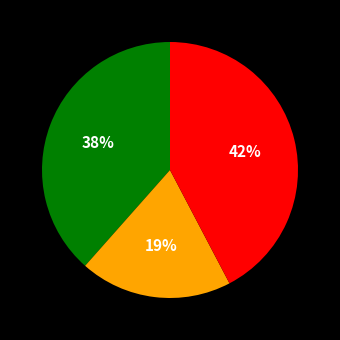

How many slices are in this pie chart?

3